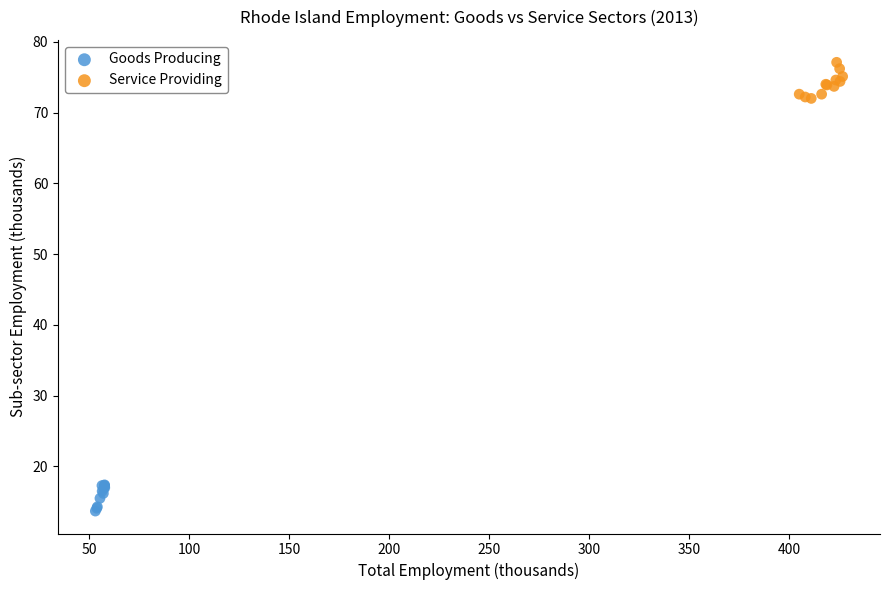

Which series reaches the minimum Y coordinate?

Goods Producing